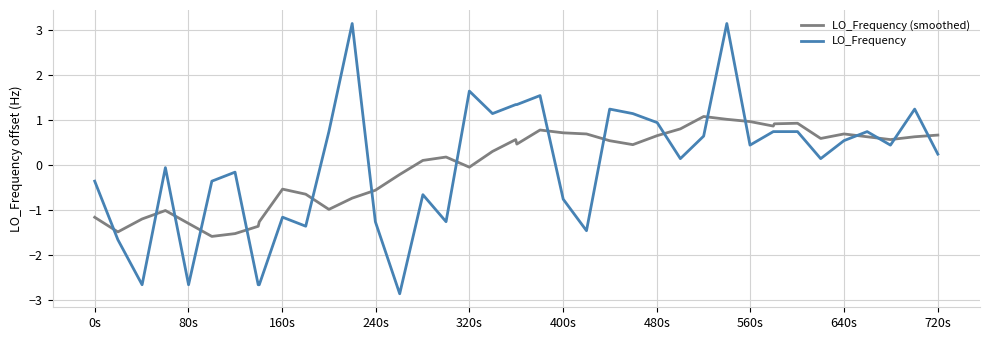

List the series in order of their peak value, highest first.

LO_Frequency, LO_Frequency (smoothed)